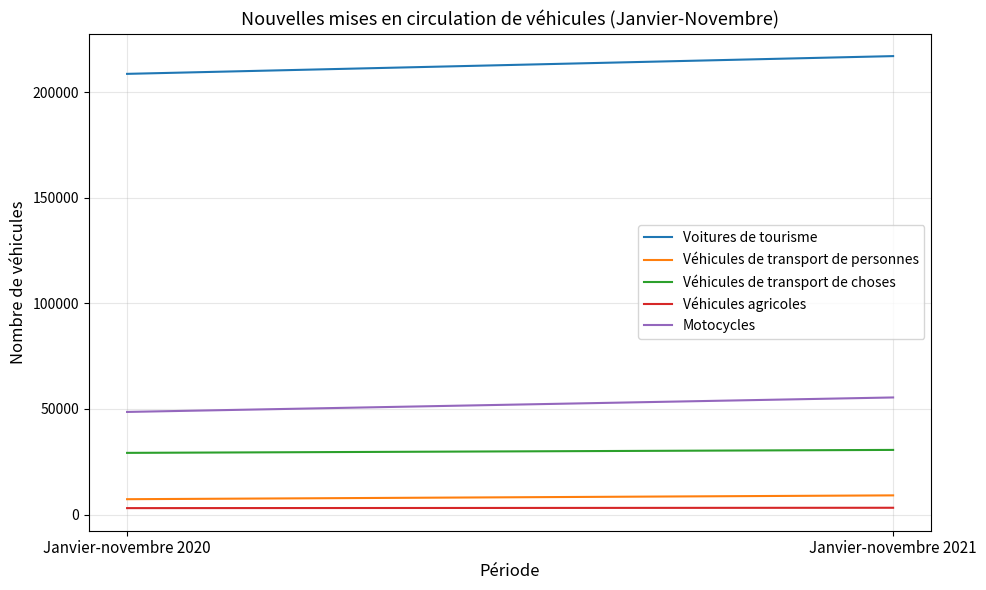

What is the difference between the Véhicules de transport de personnes values at Janvier-novembre 2021 and Janvier-novembre 2020?

1811